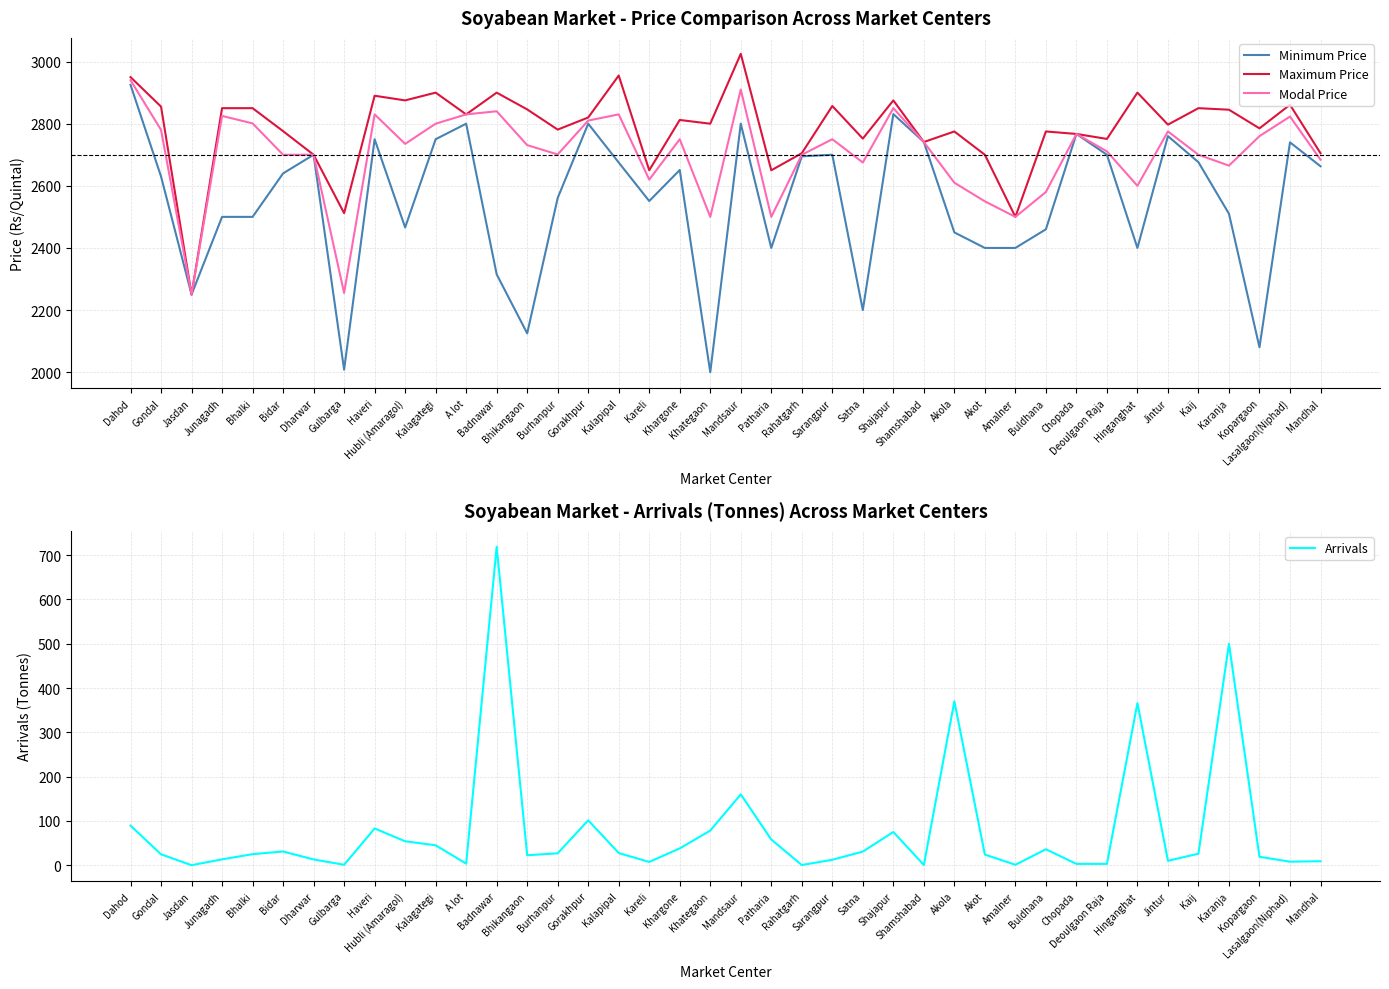

At which category does the chart reach its peak across all series?

Mandsaur